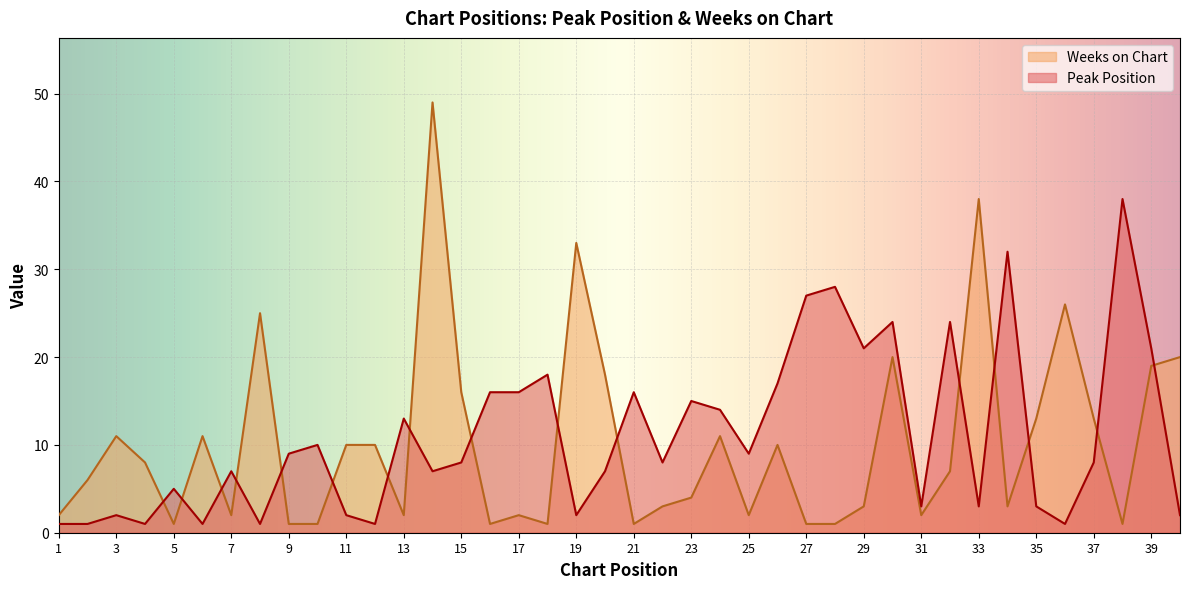

At 23, list the series in order from largest to smallest.

Peak Position, Weeks on Chart